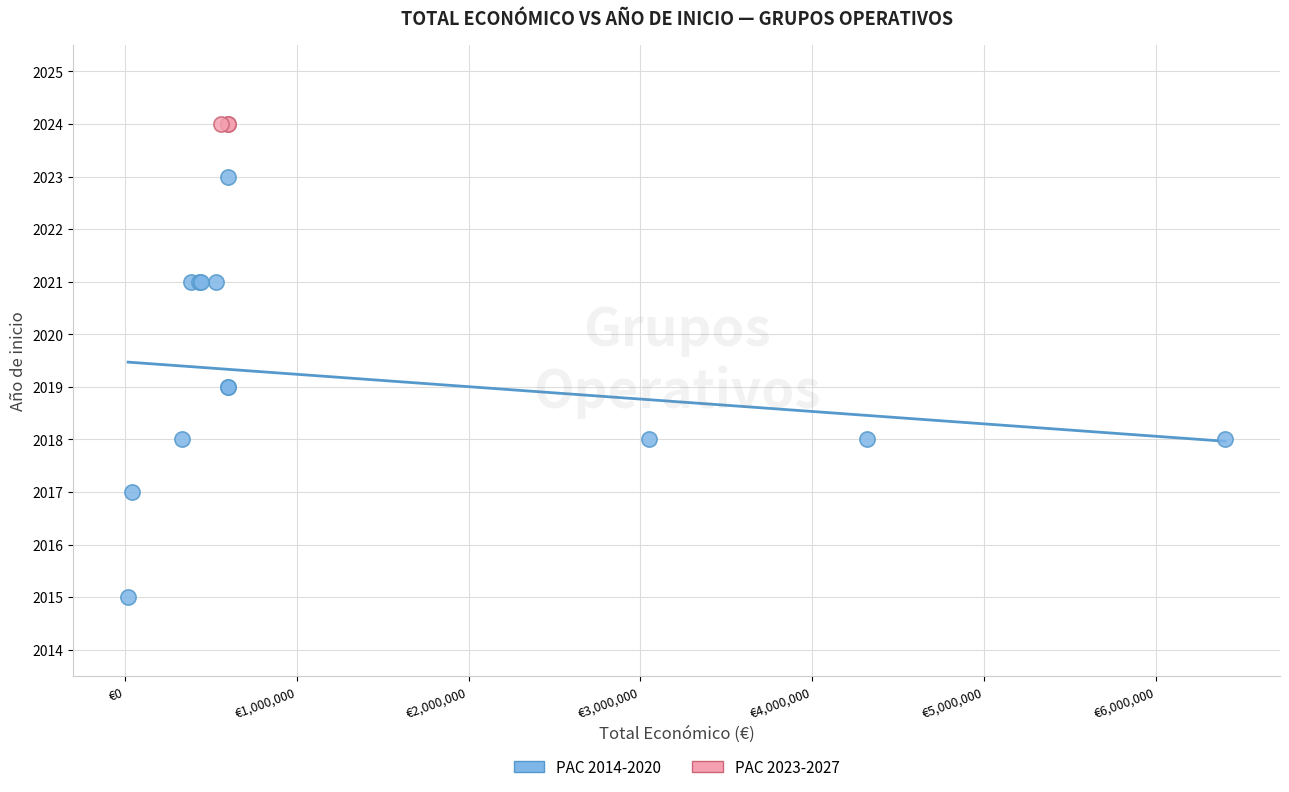

Which series reaches the minimum Y coordinate?

PAC 2014-2020